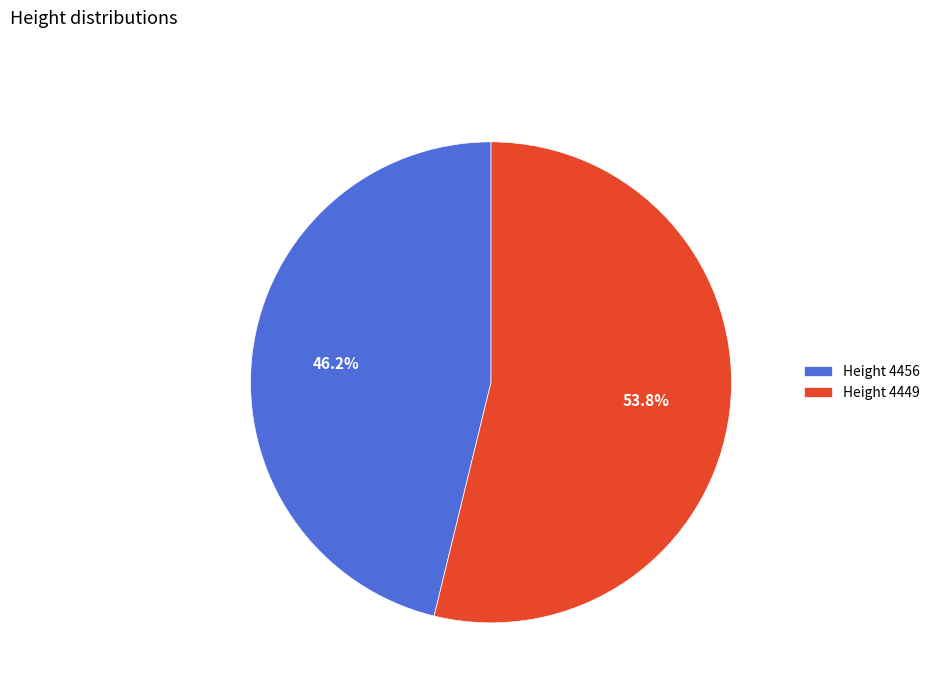

What is the total percentage of Height 4456 and Height 4449?

100.0%